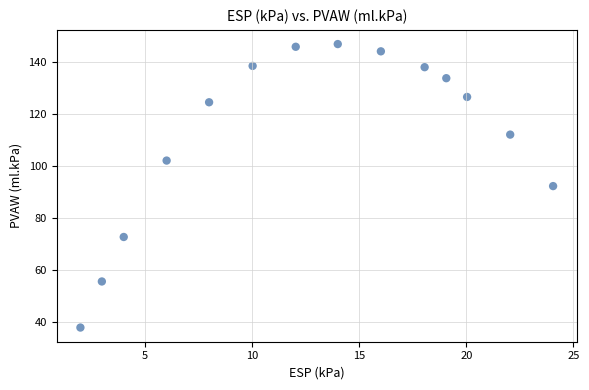

What is the range of Y values (max minus min)?

109.2